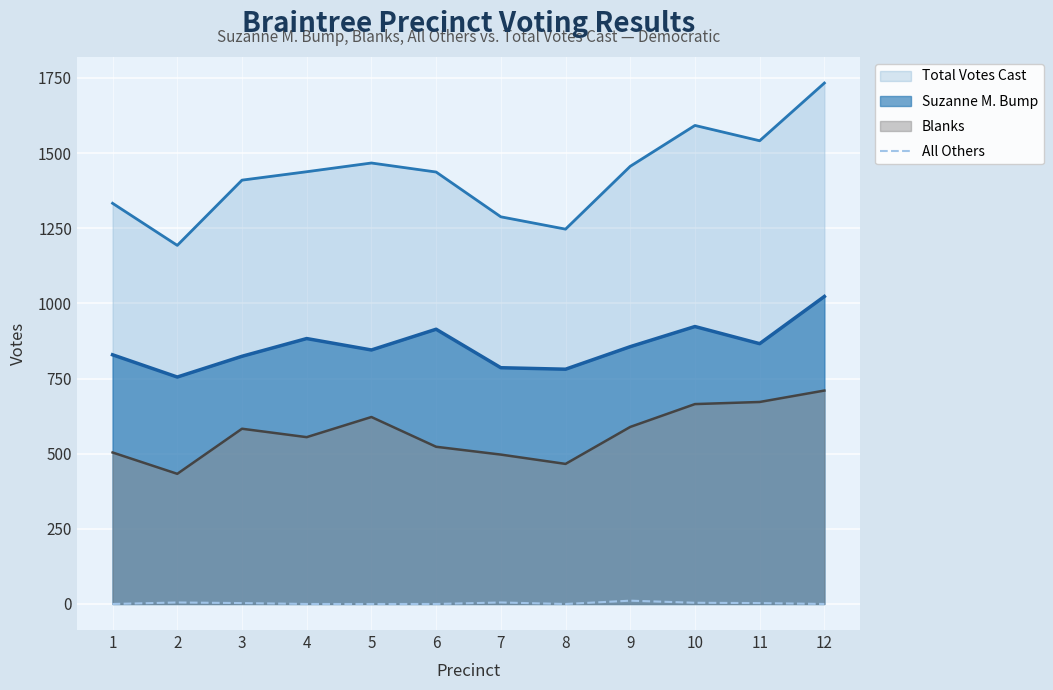

List the series in order of their peak value, lowest first.

All Others, Blanks, Suzanne M. Bump, Total Votes Cast